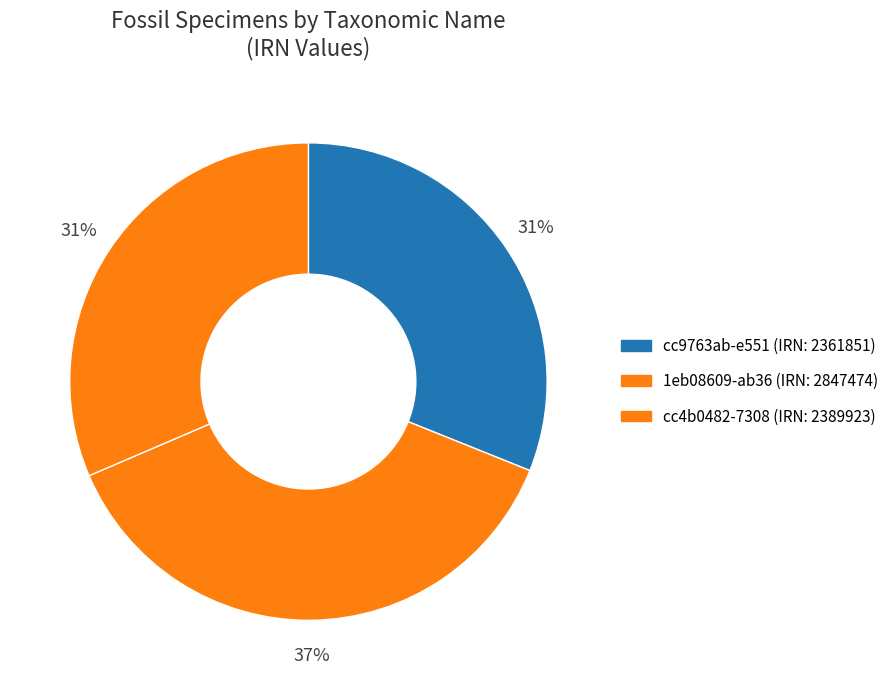

How many segments does this pie chart have?

3